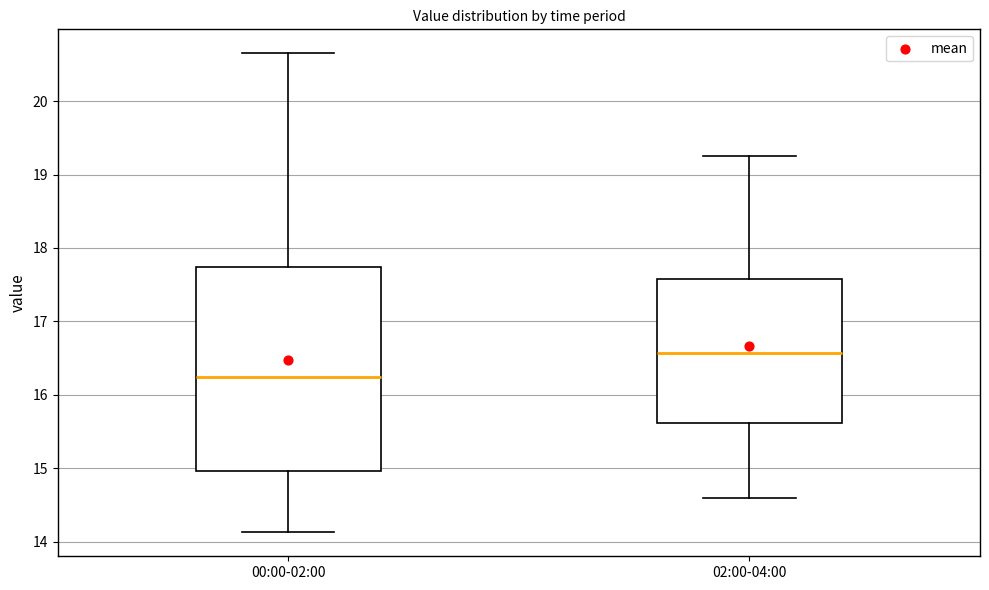

Where does the lower whisker of the box for 00:00-02:00 end on the y-axis? The values are not printed on the chart, so give them approximately, as read against the axis.

14.1